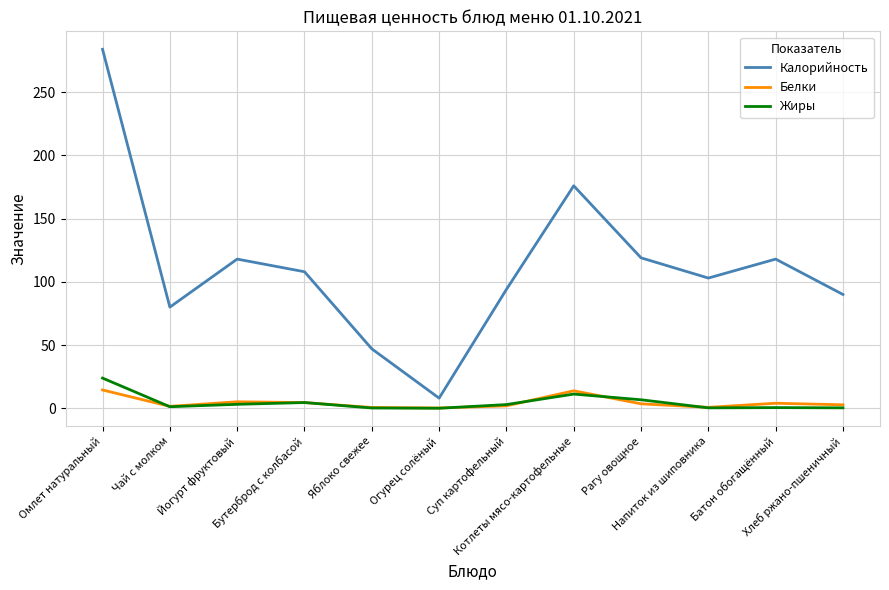

What position from the right is Напиток из шиповника?

3